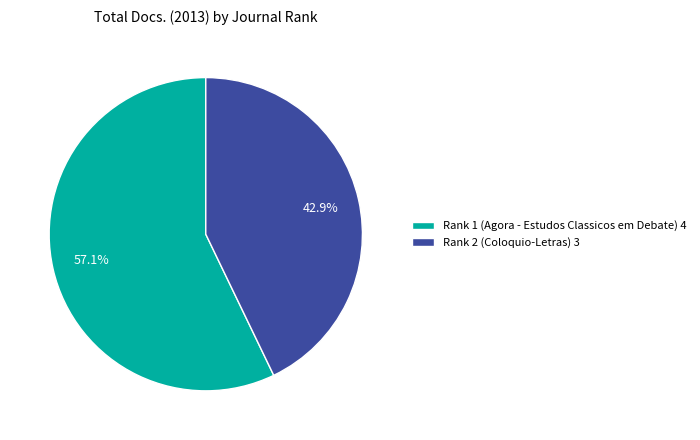

To the nearest percent, what portion does Rank 2 (Coloquio-Letras) represent?

43%